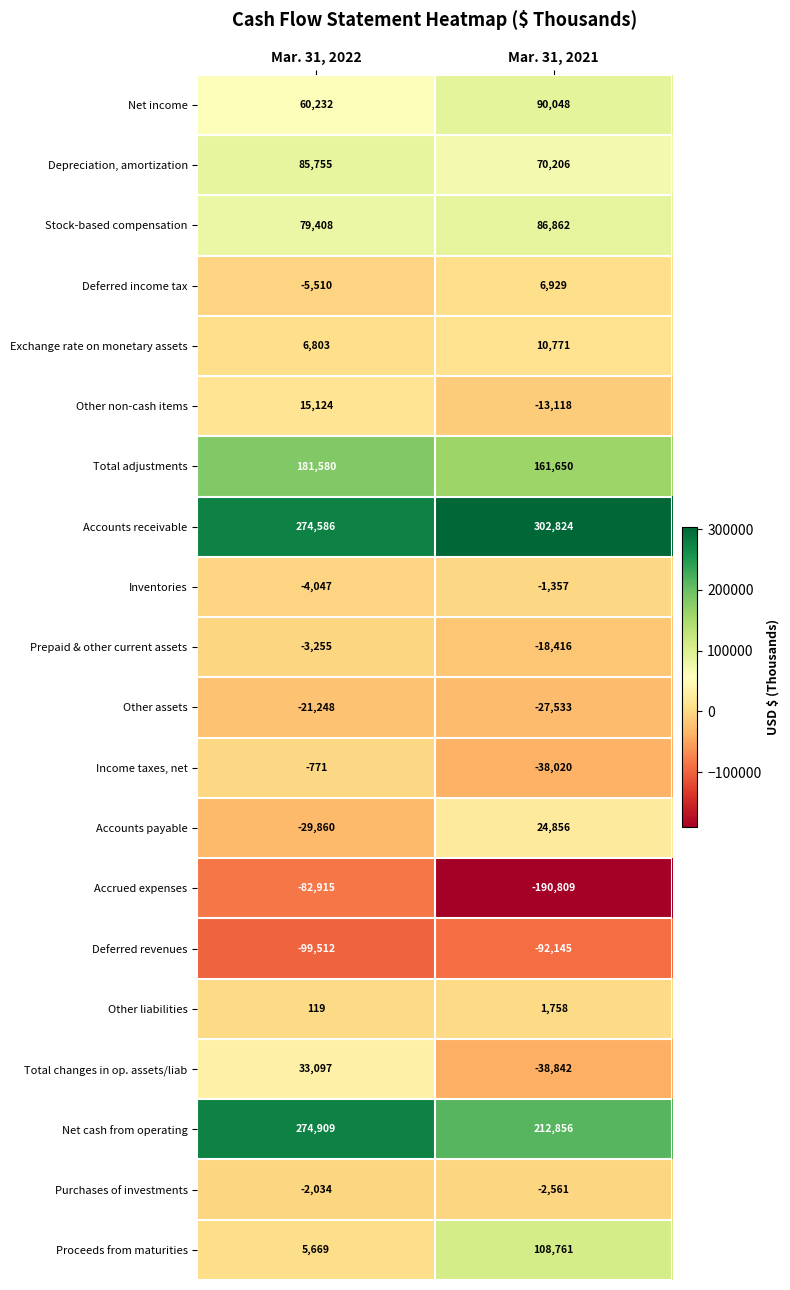

Which label corresponds to the largest value in the chart?

Mar. 31, 2021